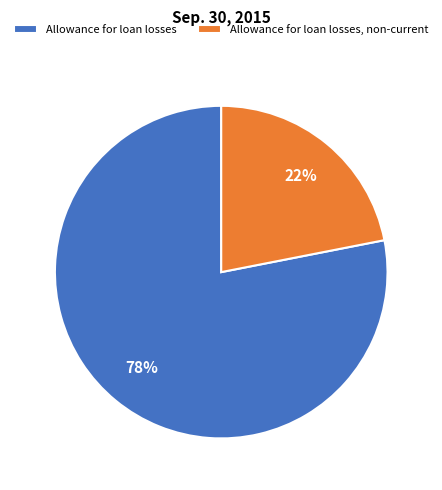

Approximately how many times larger is the value at Allowance for loan losses, non-current compared to Allowance for loan losses?

0.3